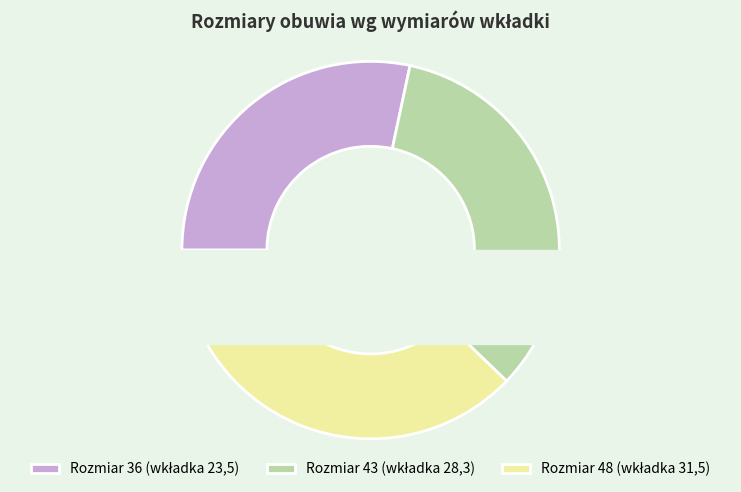

Is there a majority slice in this chart?

No